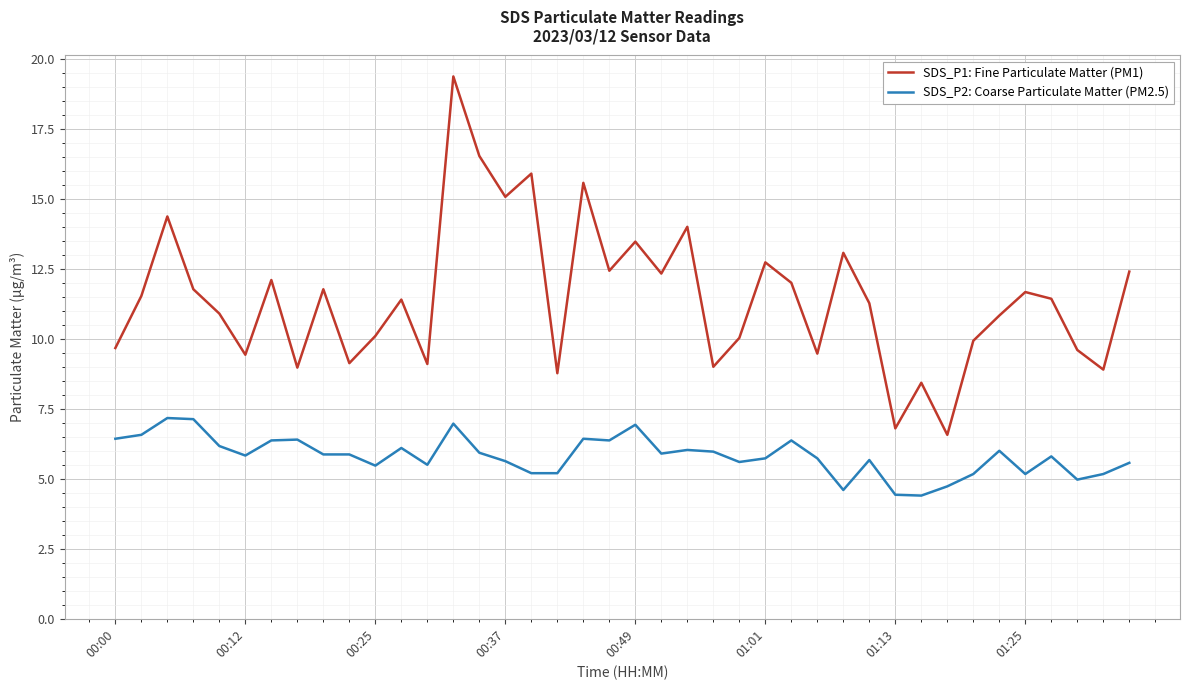

Which series has the widest spread of values?

SDS_P1: Fine Particulate Matter (PM1)